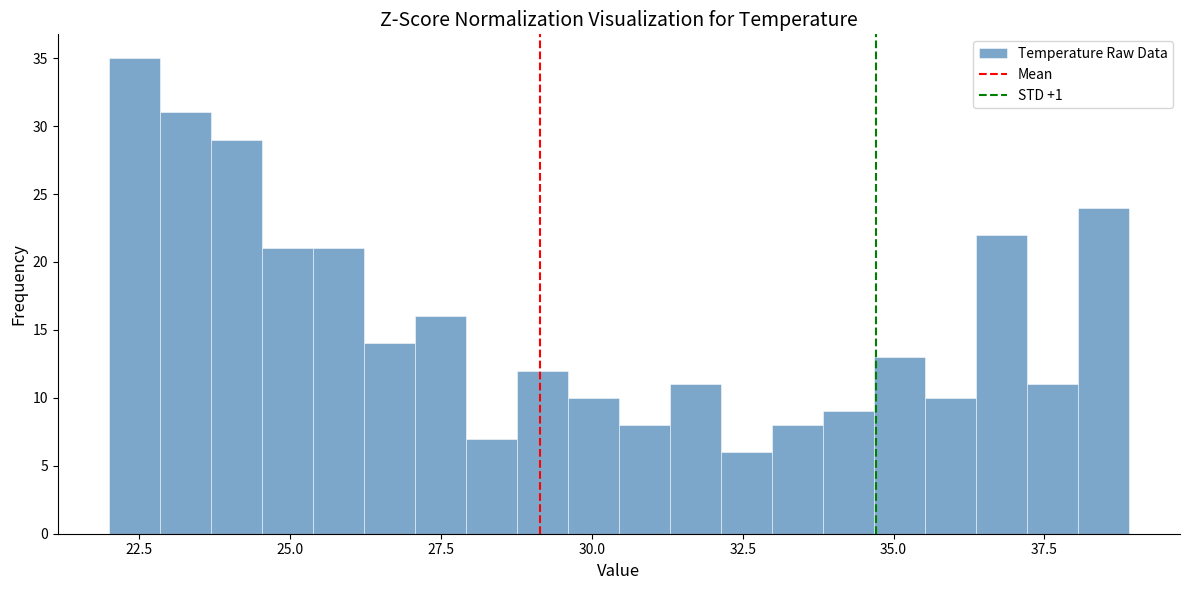

Read against the x-axis, roughly where is the centre of the tallest bar?

22.5